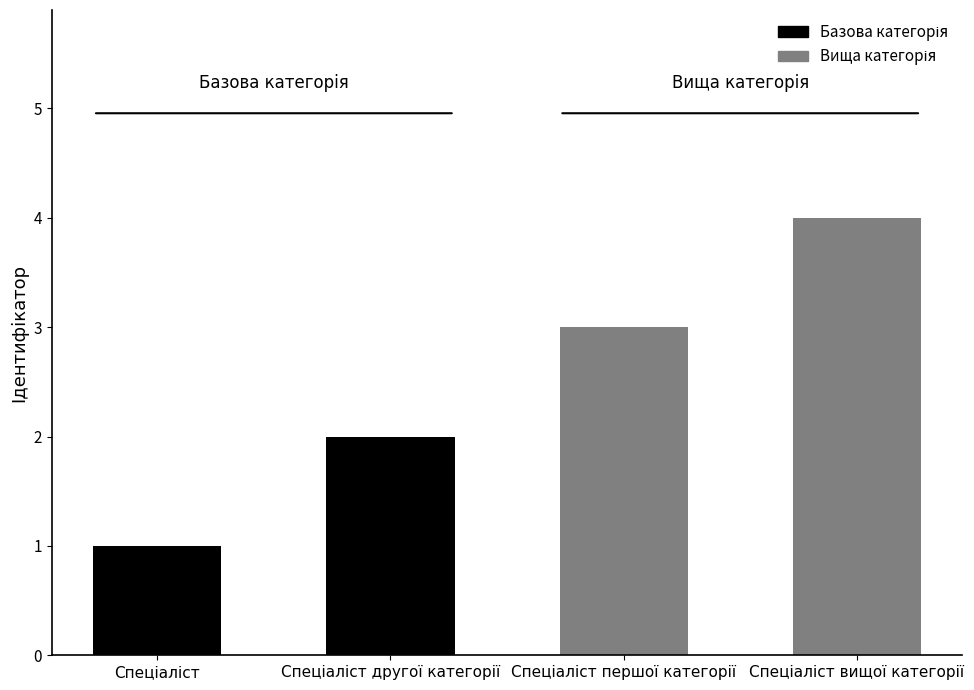

What is the difference between the maximum and minimum values?

3